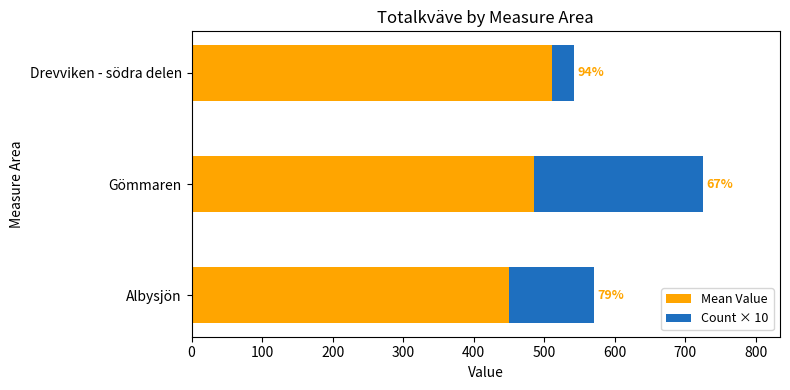

Which series has the largest total across all categories?

Mean Value